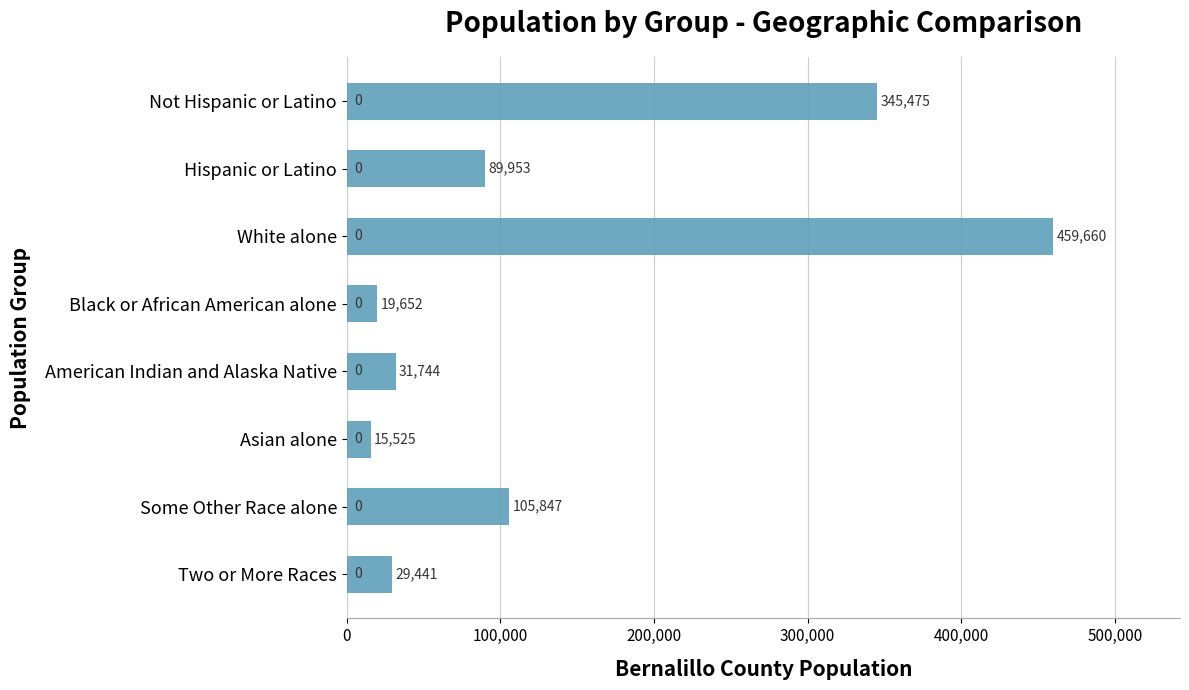

True or false: the data shows 29441 at Two or More Races.

True